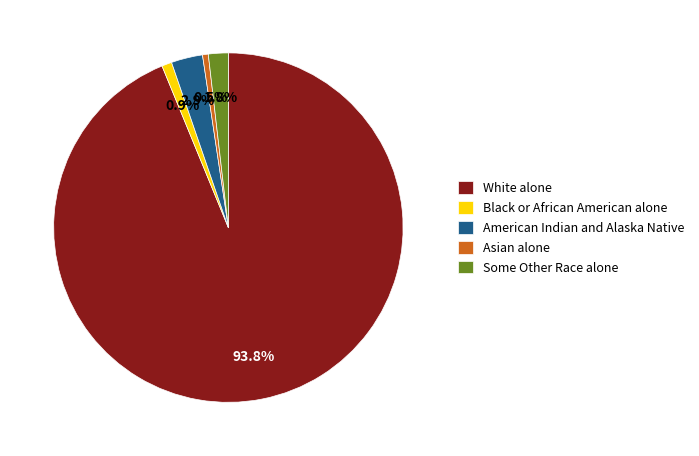

How many segments does this pie chart have?

5